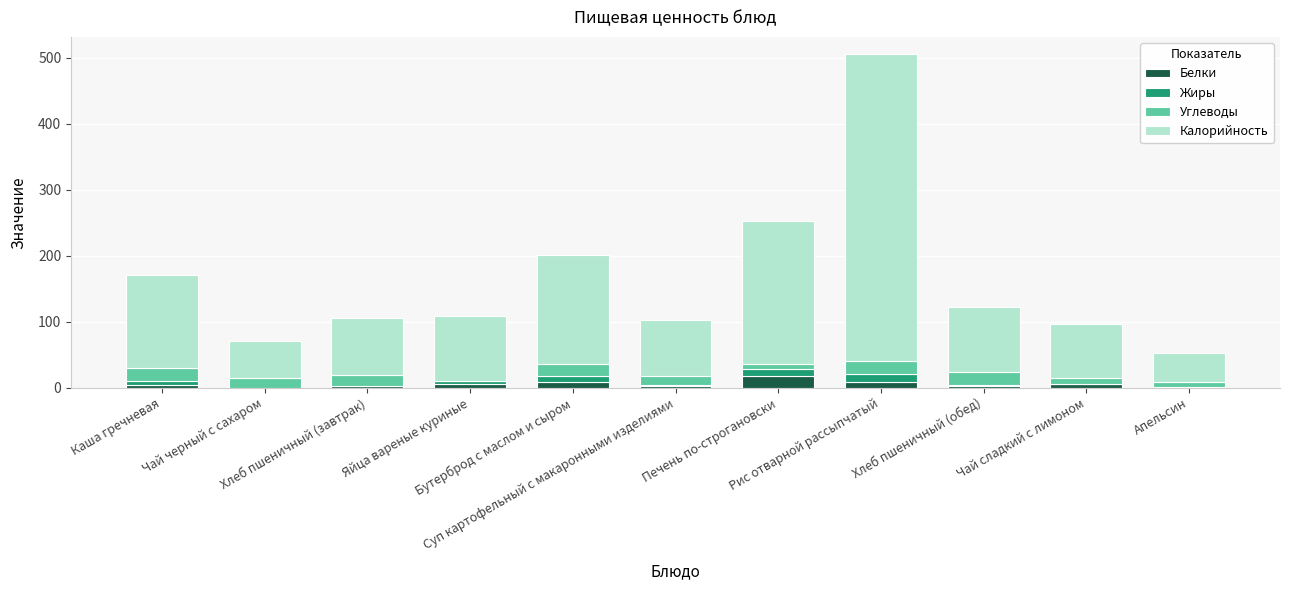

Which series changed the most between Каша гречневая and Апельсин?

Калорийность